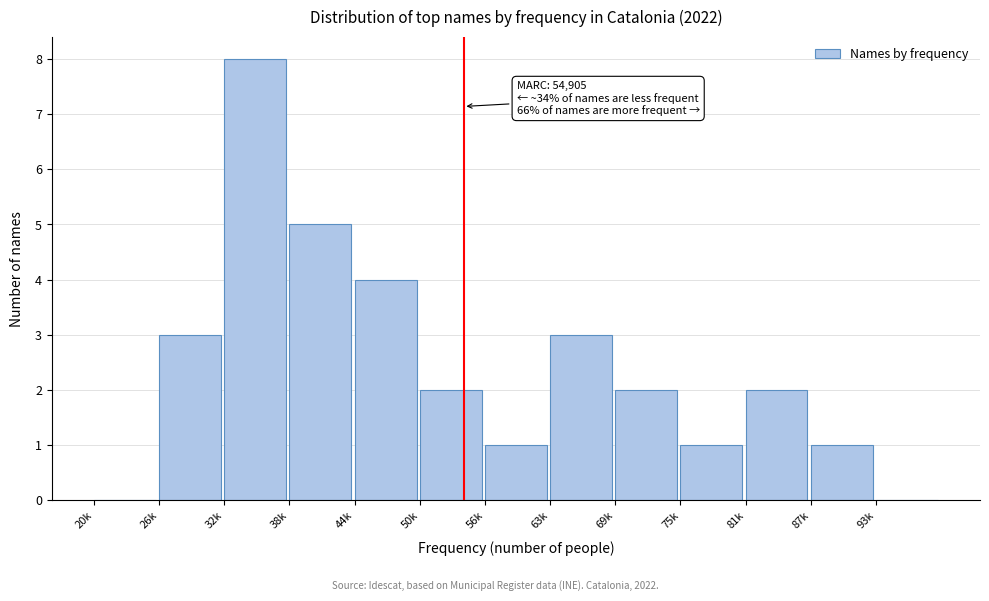

Reading right to left, extract all data points from this chart.

93k=0	87k=1	81k=2	75k=1	69k=2	63k=3	56k=1	50k=2	44k=4	38k=5	32k=8	26k=3	20k=0